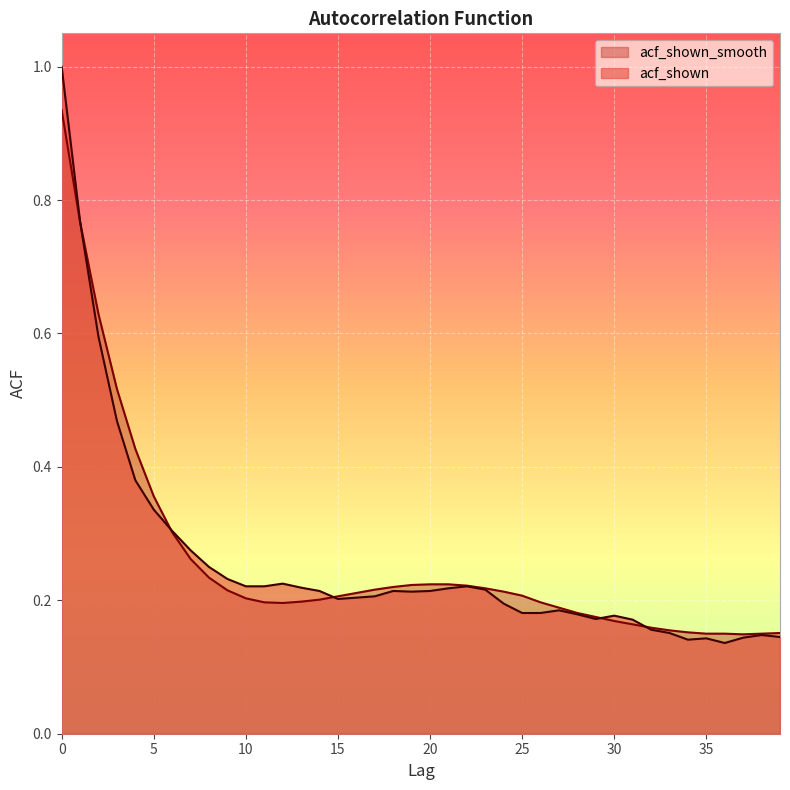

What is the maximum value shown in the chart?

1.0